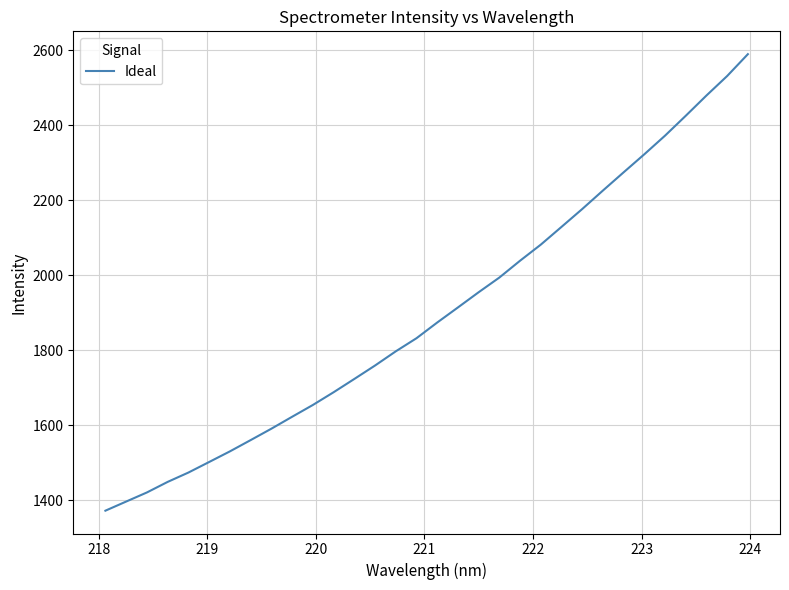

What is the maximum value shown in the chart?

2589.6